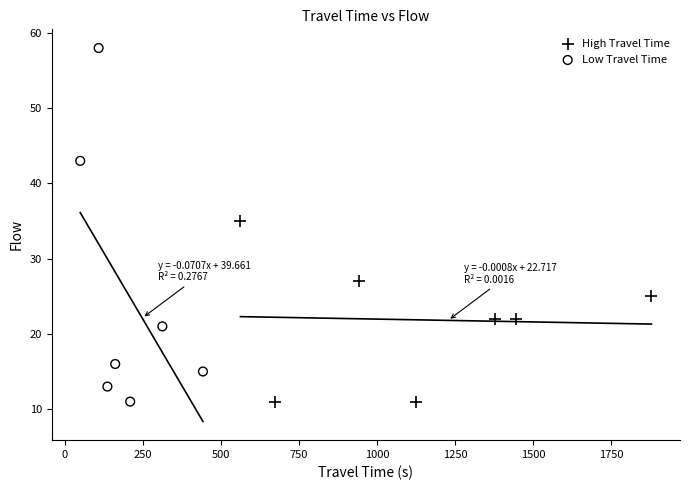

Which series has the largest Y range (max minus min)?

Low Travel Time